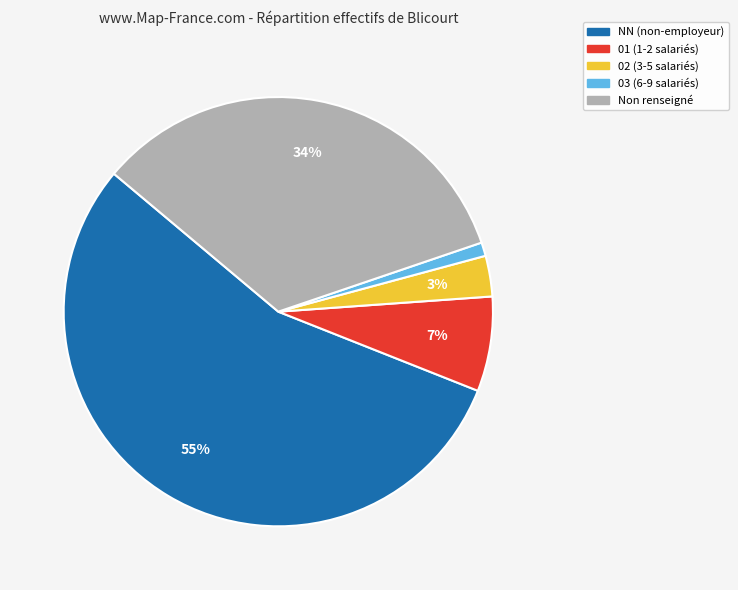

Count the number of slices in the pie.

5